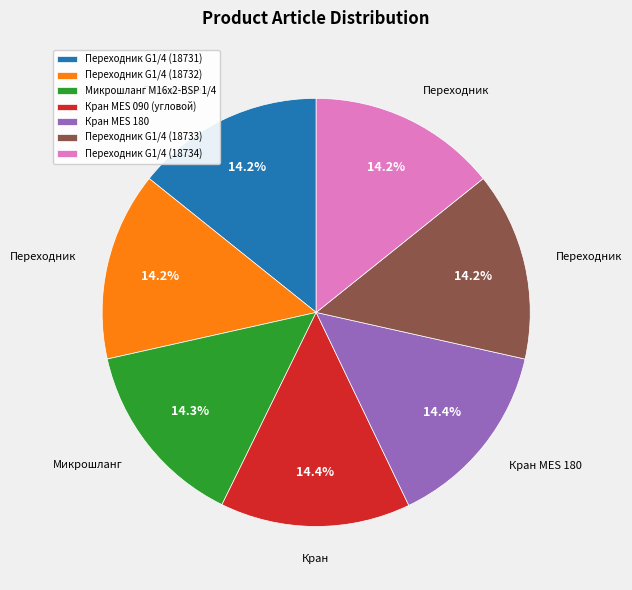

To the nearest percent, what portion does Переходник G1/4 (18734) represent?

14%